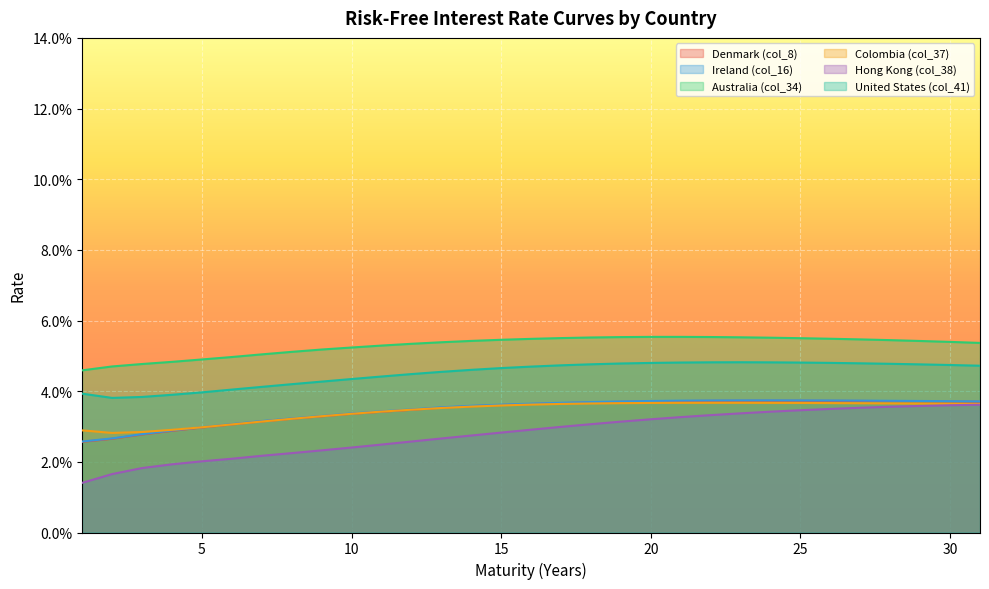

What is the sum of the United States (col_41) values at 2 and 25?

0.1